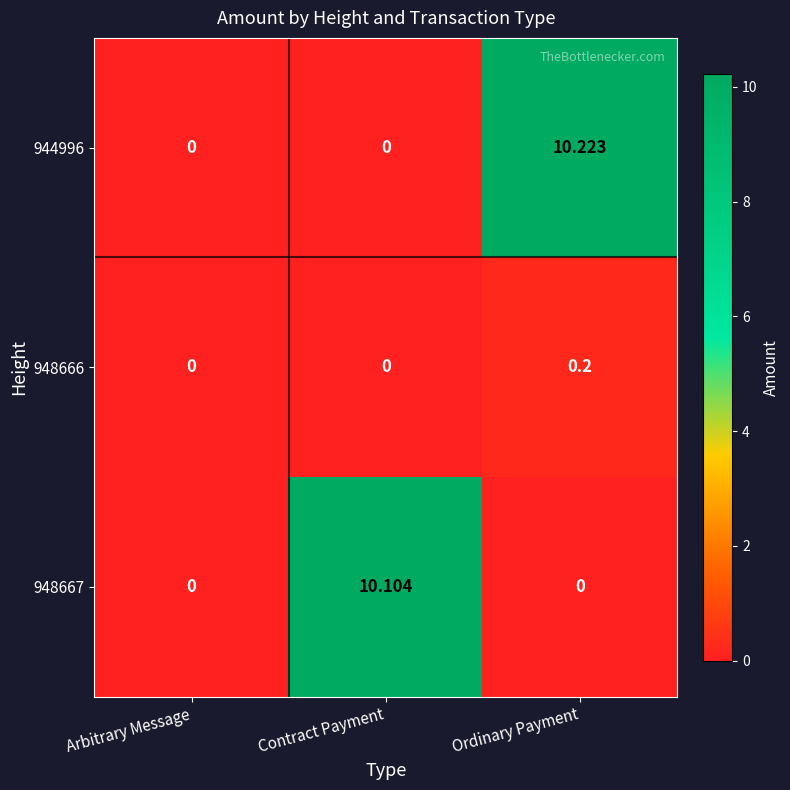

At which label does 948667 reach its peak?

Contract Payment